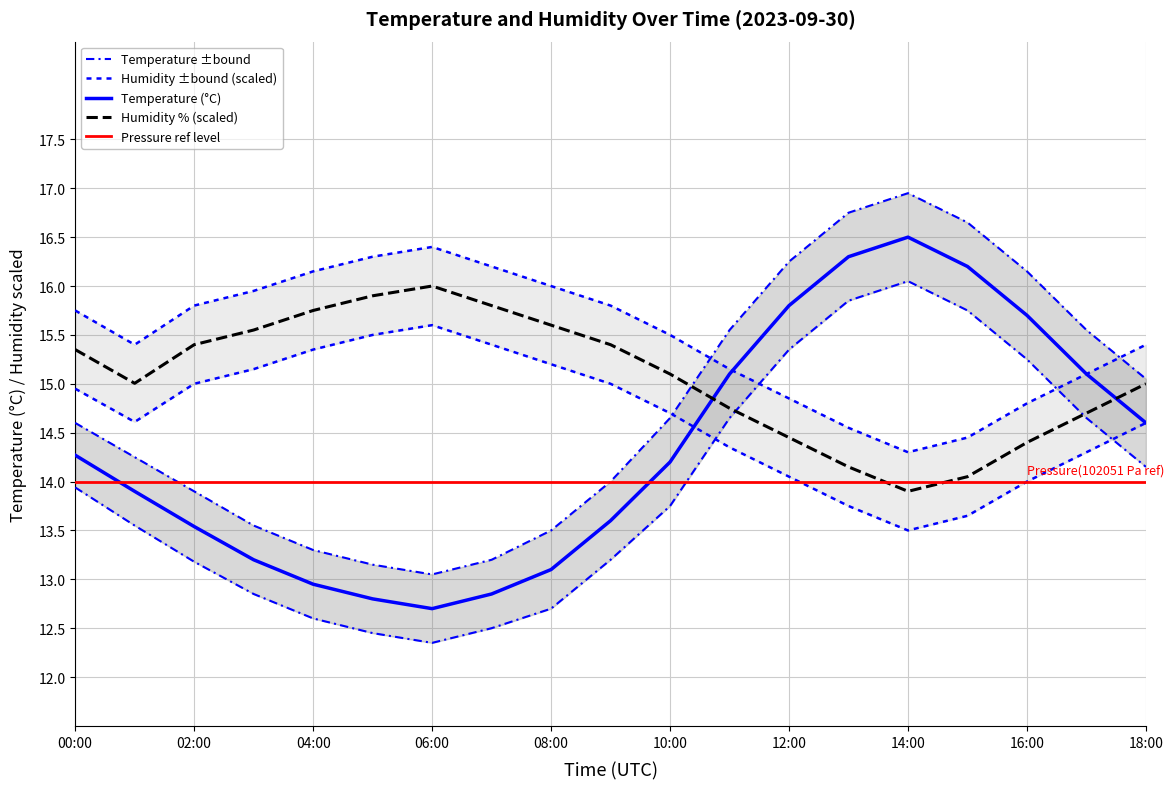

True or false: temperature_lower and temperature cross at least once.

False